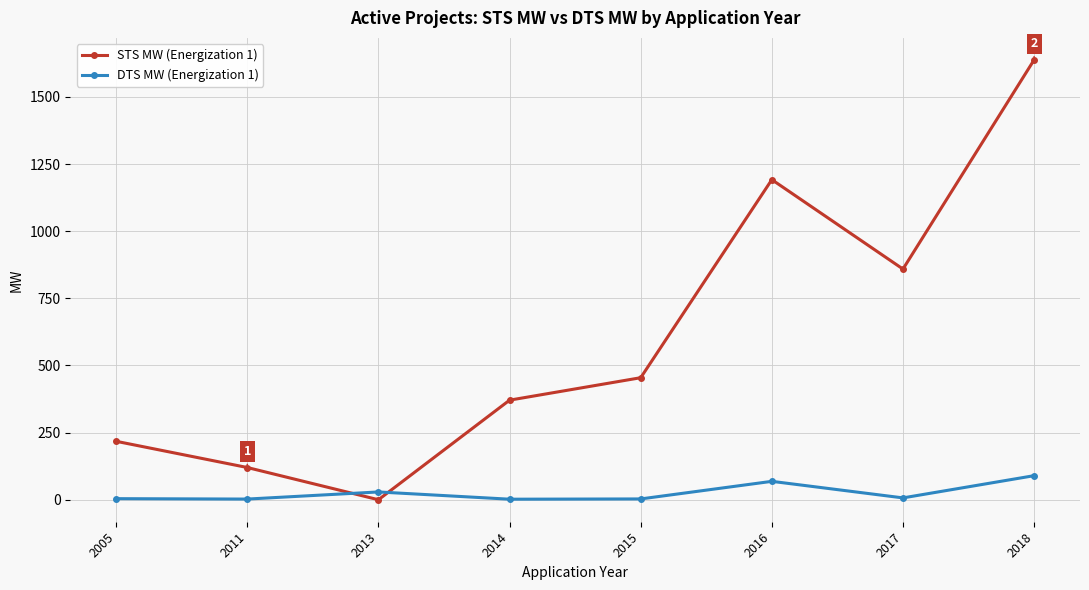

What is the difference between the maximum and minimum values in the DTS MW (Energization 1) series?

87.6